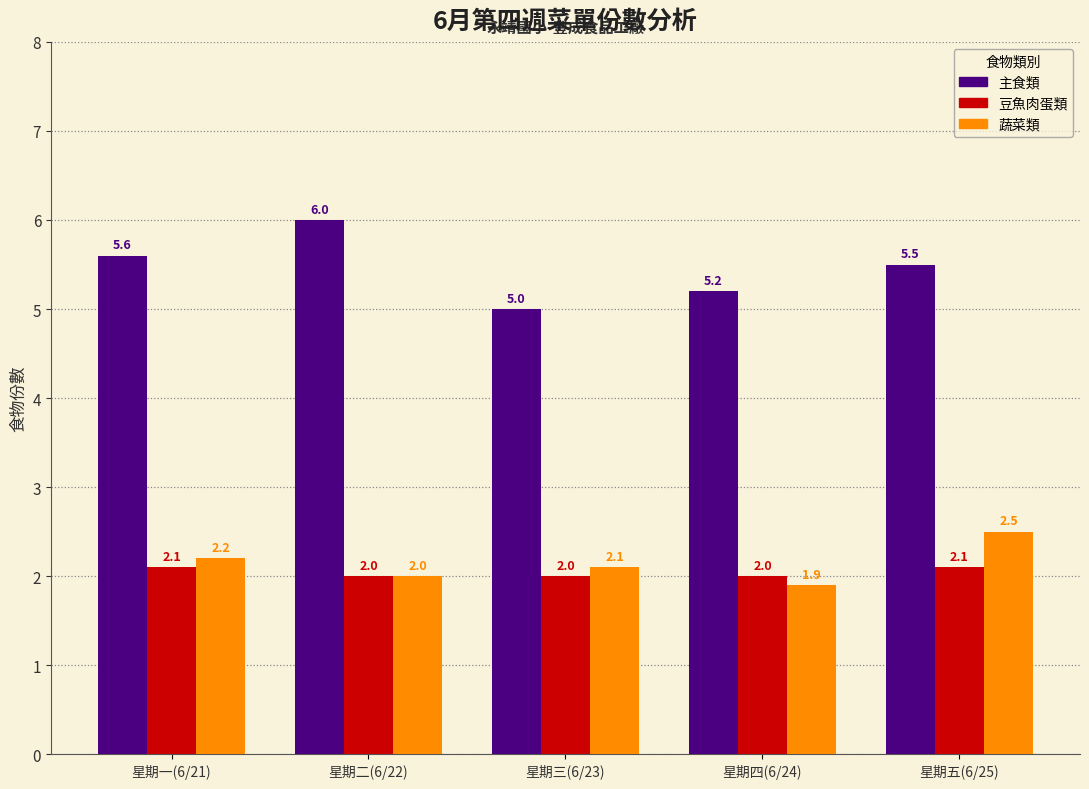

Reading left to right, list all the values displayed in this chart.

主食類: 星期一(6/21)=5.6	星期二(6/22)=6.0	星期三(6/23)=5.0	星期四(6/24)=5.2	星期五(6/25)=5.5
豆魚肉蛋類: 星期一(6/21)=2.1	星期二(6/22)=2.0	星期三(6/23)=2.0	星期四(6/24)=2.0	星期五(6/25)=2.1
蔬菜類: 星期一(6/21)=2.2	星期二(6/22)=2.0	星期三(6/23)=2.1	星期四(6/24)=1.9	星期五(6/25)=2.5